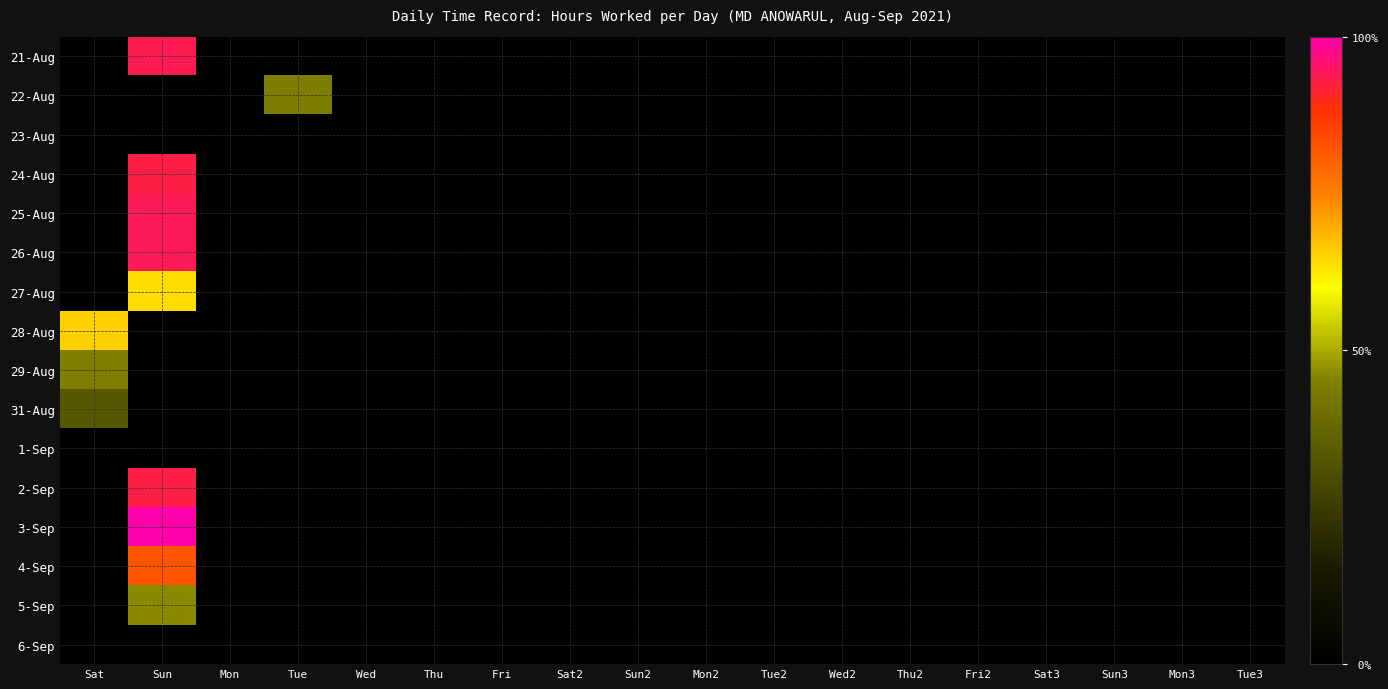

Which has a higher value, Sat or Fri?

Sat